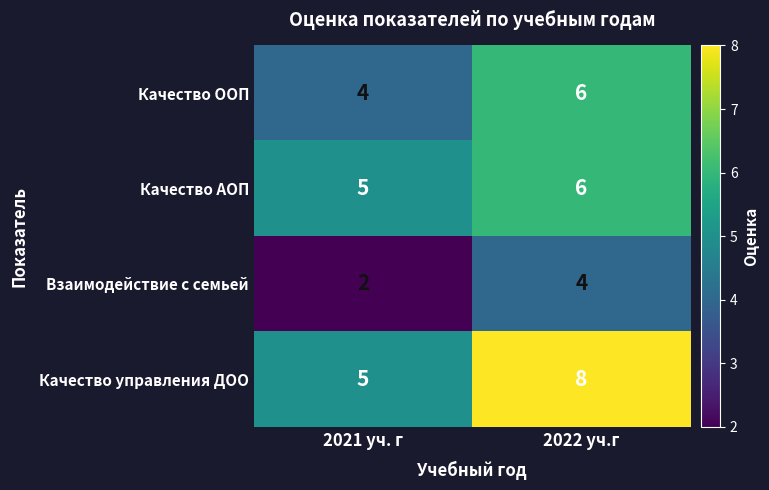

Which category has the highest value across all series?

2022 уч.г